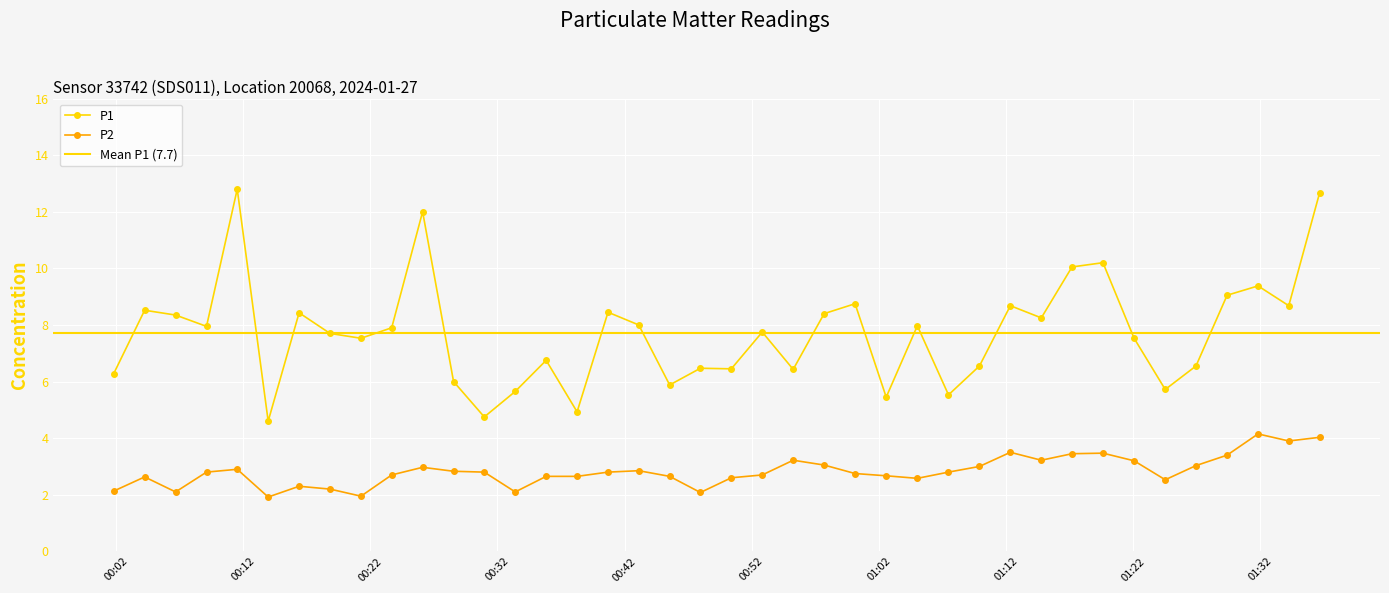

What is the label of the 23rd point from the right?

2024-01-27T00:43:07